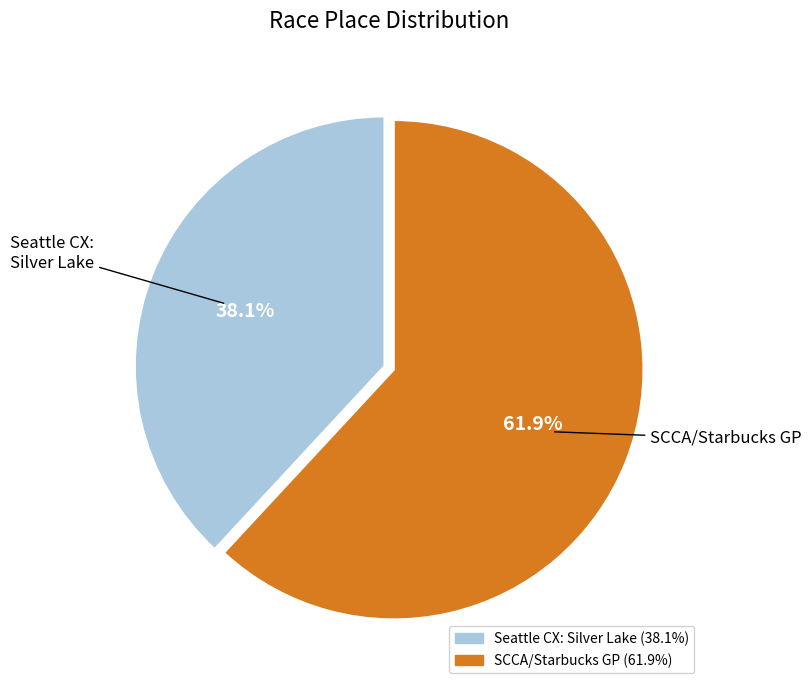

Rank the categories by value from lowest to highest.

Seattle CX: Silver Lake, SCCA/Starbucks GP